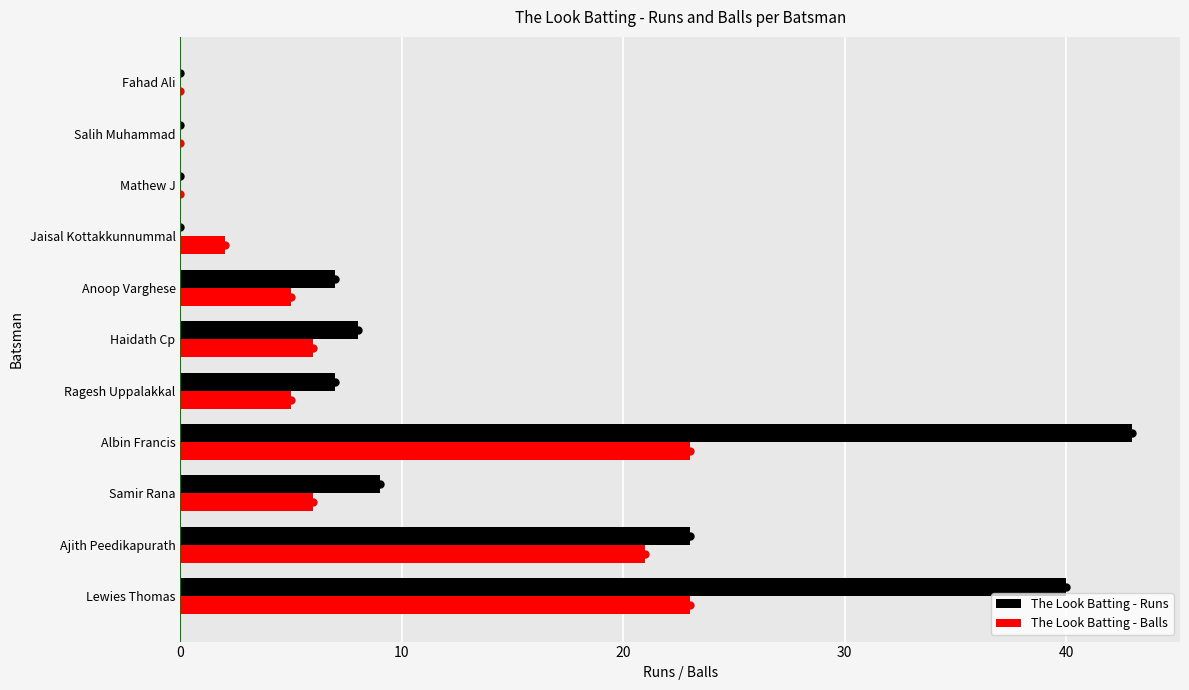

Which series changed the most between Samir Rana and Salih Muhammad?

The Look Batting - Runs